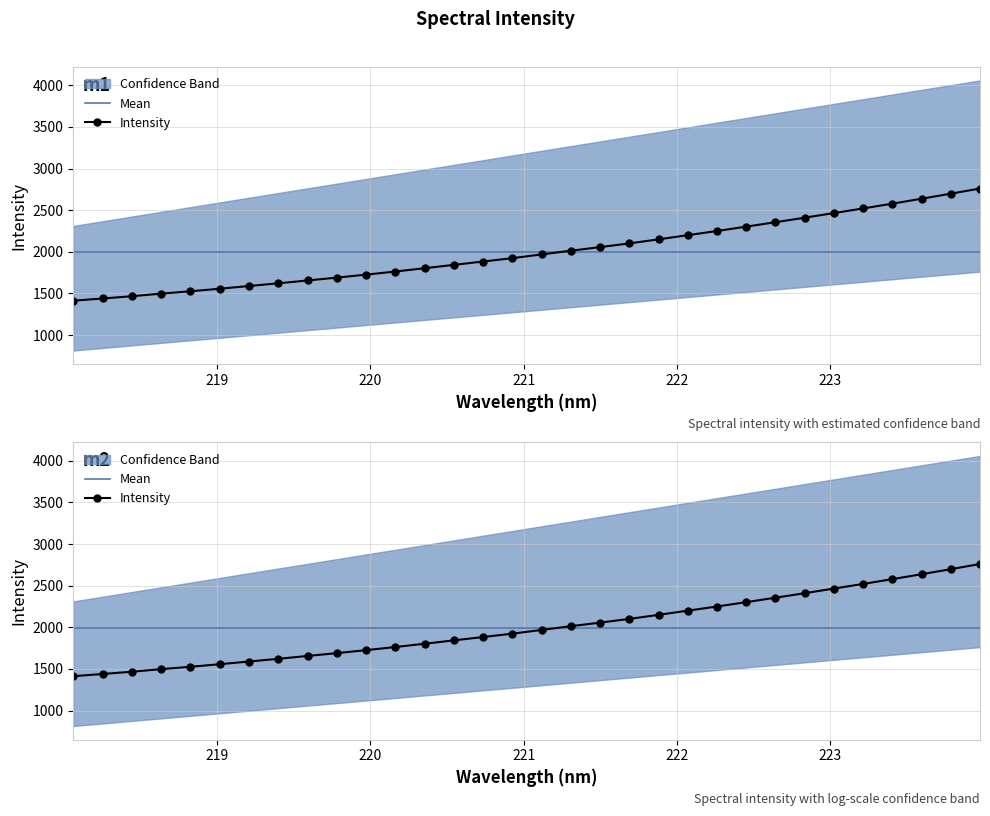

The value at 221 is 299.4. True or false?

False